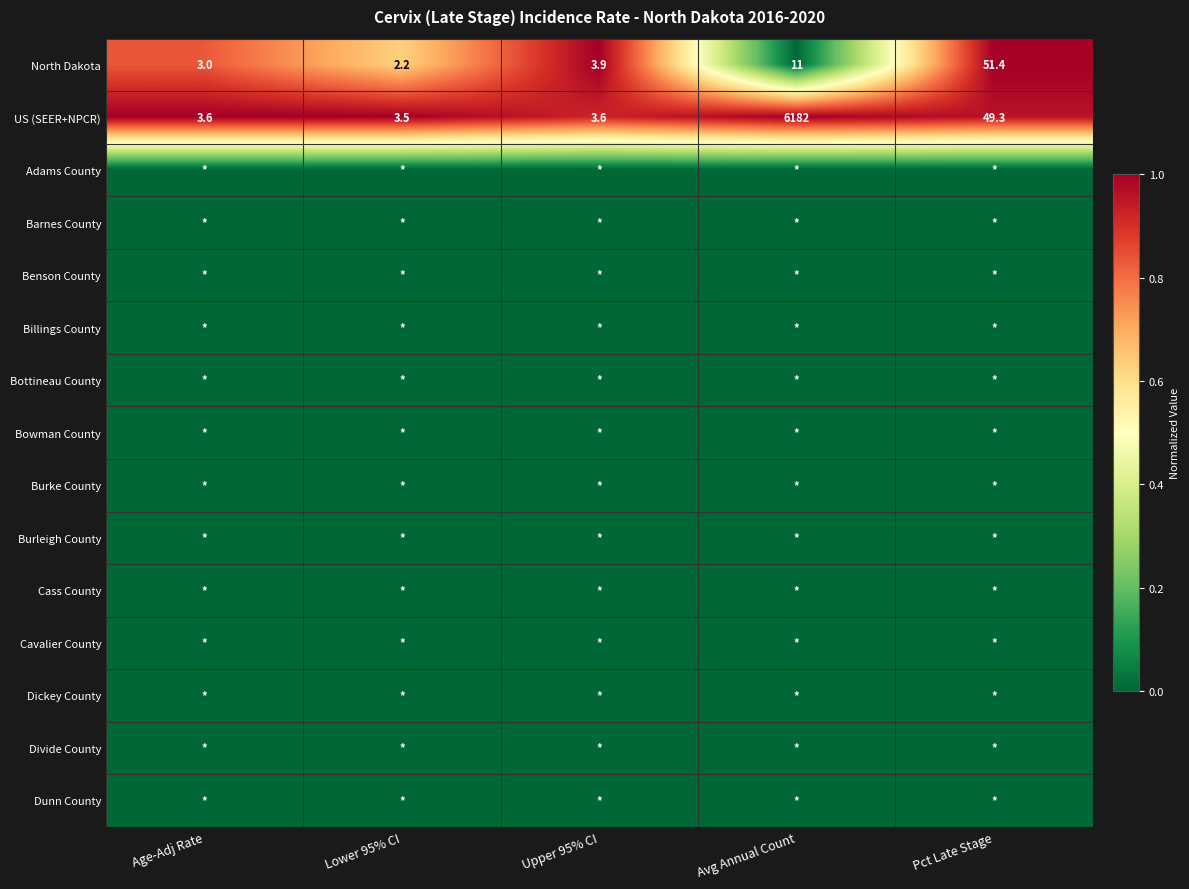

What is the average value of the North Dakota series?

14.3